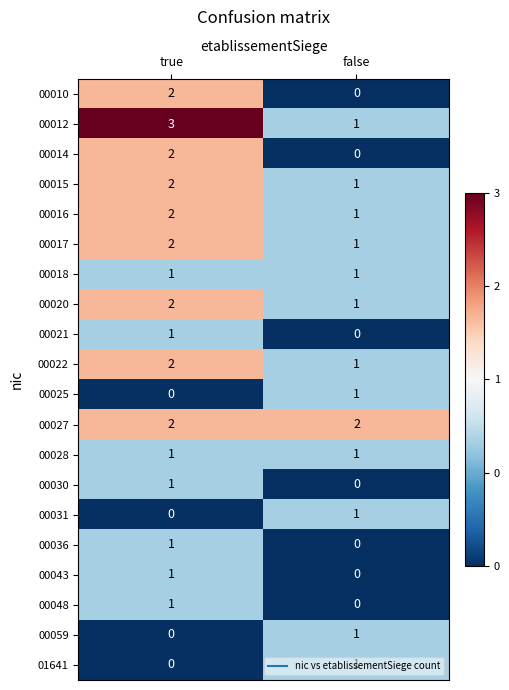

At which label does 00010 reach its peak?

true